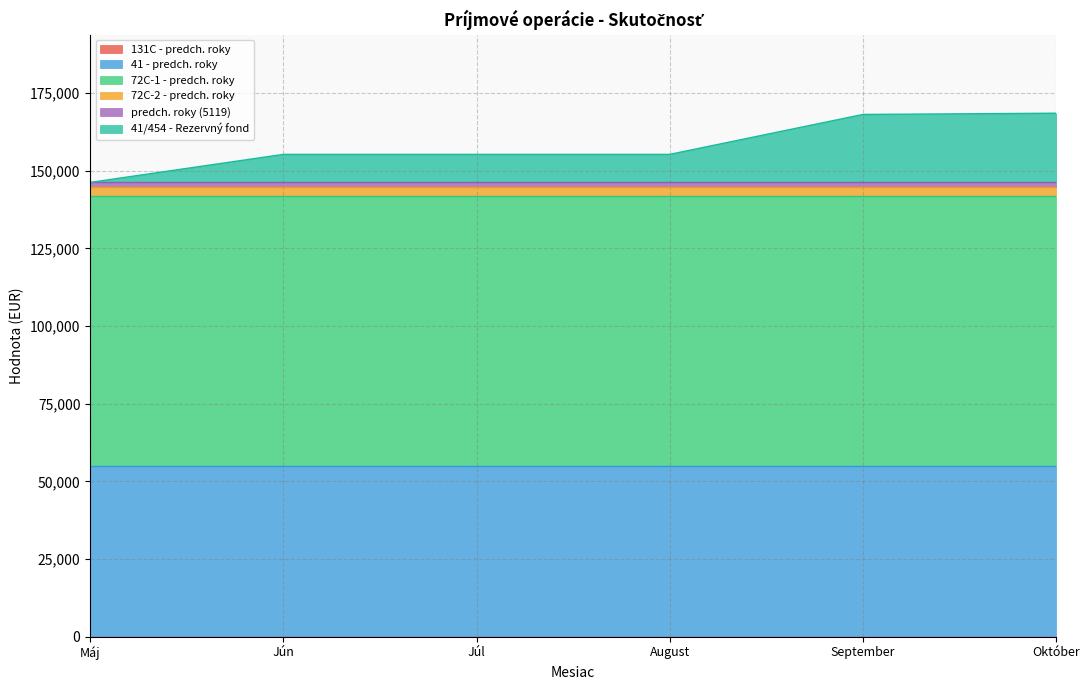

Reading left to right, what are all the values shown in this chart?

Máj: Prostriedky z predchádzajúcich rokov (131C)=0.0	Prostriedky z predchádzajúcich rokov (41)=55000.0	Prostriedky z predchádzajúcich rokov (72C-1)=86817.3	Prostriedky z predchádzajúcich rokov (72C-2)=3044.3	Prostriedky z predchádzajúcich rokov (5119)=1349.4	Z rezervného fondu obce=0.0
Jún: Prostriedky z predchádzajúcich rokov (131C)=0.0	Prostriedky z predchádzajúcich rokov (41)=55000.0	Prostriedky z predchádzajúcich rokov (72C-1)=86817.3	Prostriedky z predchádzajúcich rokov (72C-2)=3044.3	Prostriedky z predchádzajúcich rokov (5119)=1349.4	Z rezervného fondu obce=9019.0
Júl: Prostriedky z predchádzajúcich rokov (131C)=0.0	Prostriedky z predchádzajúcich rokov (41)=55000.0	Prostriedky z predchádzajúcich rokov (72C-1)=86817.3	Prostriedky z predchádzajúcich rokov (72C-2)=3044.3	Prostriedky z predchádzajúcich rokov (5119)=1349.4	Z rezervného fondu obce=9019.0
August: Prostriedky z predchádzajúcich rokov (131C)=0.0	Prostriedky z predchádzajúcich rokov (41)=55000.0	Prostriedky z predchádzajúcich rokov (72C-1)=86817.3	Prostriedky z predchádzajúcich rokov (72C-2)=3044.3	Prostriedky z predchádzajúcich rokov (5119)=1349.4	Z rezervného fondu obce=9019.0
September: Prostriedky z predchádzajúcich rokov (131C)=0.0	Prostriedky z predchádzajúcich rokov (41)=55000.0	Prostriedky z predchádzajúcich rokov (72C-1)=86817.3	Prostriedky z predchádzajúcich rokov (72C-2)=3044.3	Prostriedky z predchádzajúcich rokov (5119)=1349.4	Z rezervného fondu obce=21868.4
Október: Prostriedky z predchádzajúcich rokov (131C)=0.0	Prostriedky z predchádzajúcich rokov (41)=55000.0	Prostriedky z predchádzajúcich rokov (72C-1)=86817.3	Prostriedky z predchádzajúcich rokov (72C-2)=3044.3	Prostriedky z predchádzajúcich rokov (5119)=1349.4	Z rezervného fondu obce=22265.4